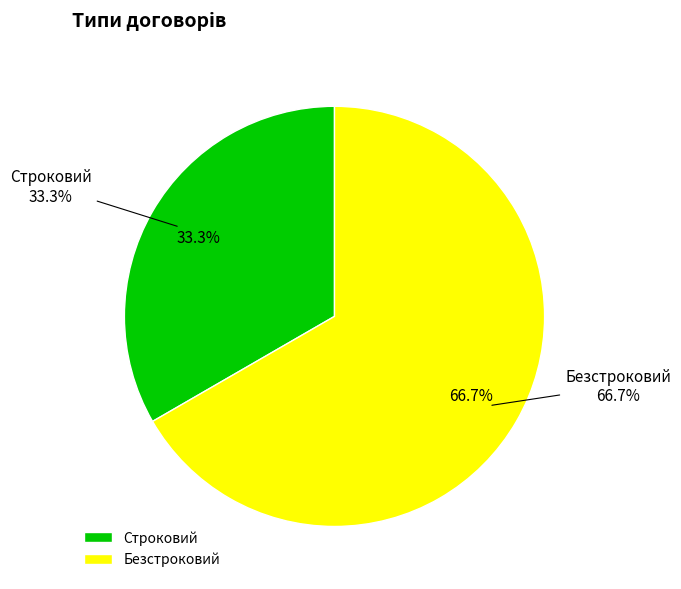

The Строковий slice represents 33% of the pie. True or false?

True